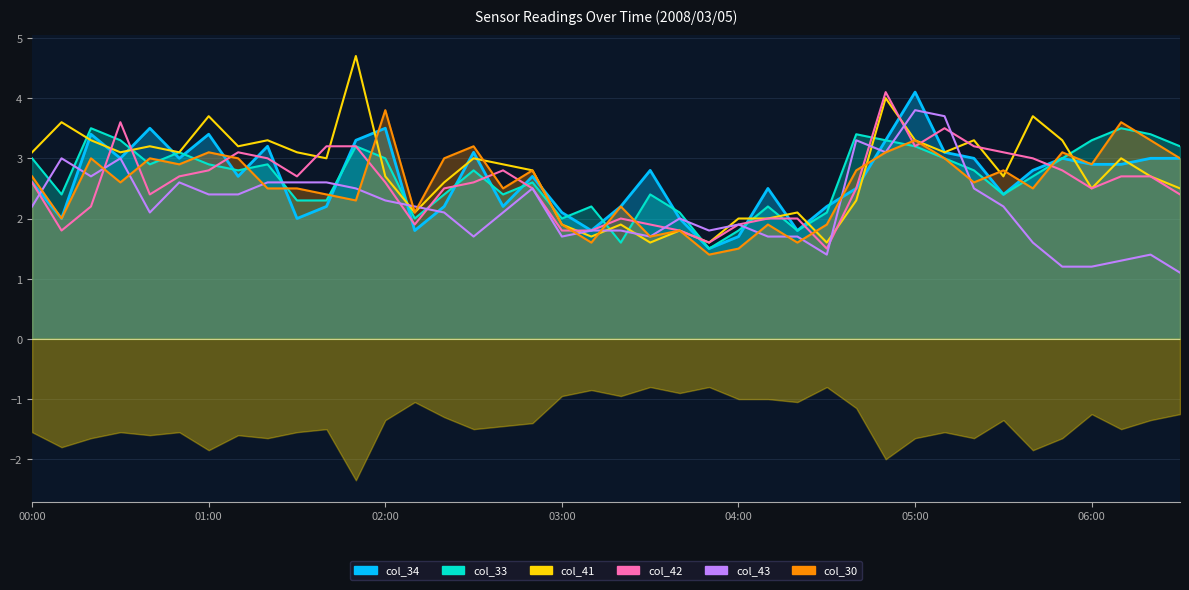

Where is col_43 nearest to the value 2?

2008/03/05 03:40